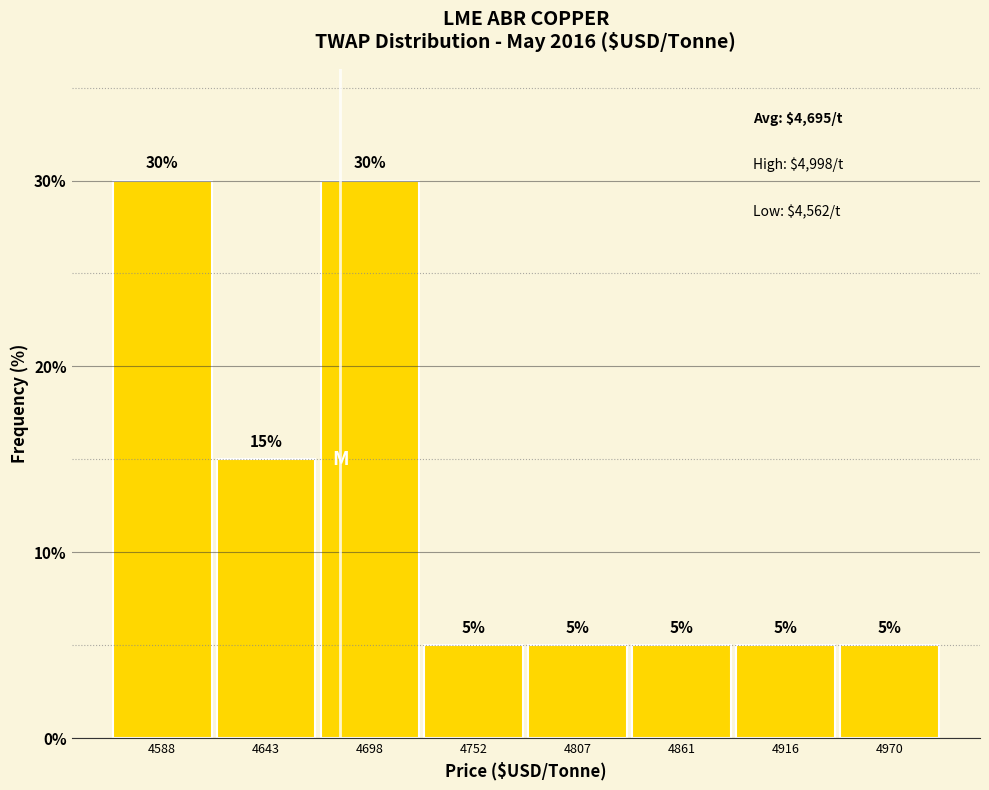

Reading left to right, list every bar in this chart as the range it spans on the x-axis followed by its height. The bar edges are not printed on the chart, so give them approximately, as read against the axis.

4560 to 4620: 30
4620 to 4670: 15
4670 to 4730: 30
4730 to 4780: 5
4780 to 4830: 5
4830 to 4890: 5
4890 to 4940: 5
4940 to 5000: 5